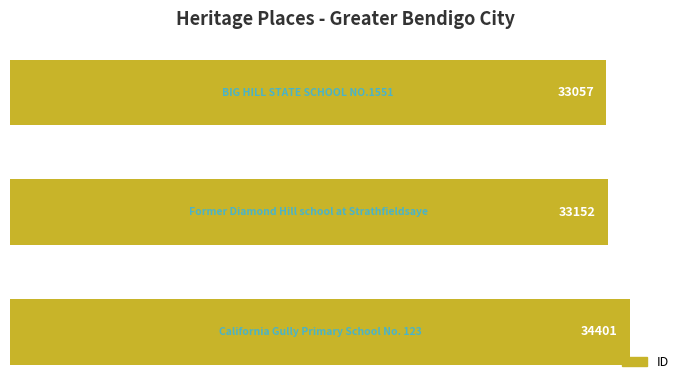

What is the sum of all values?

100610